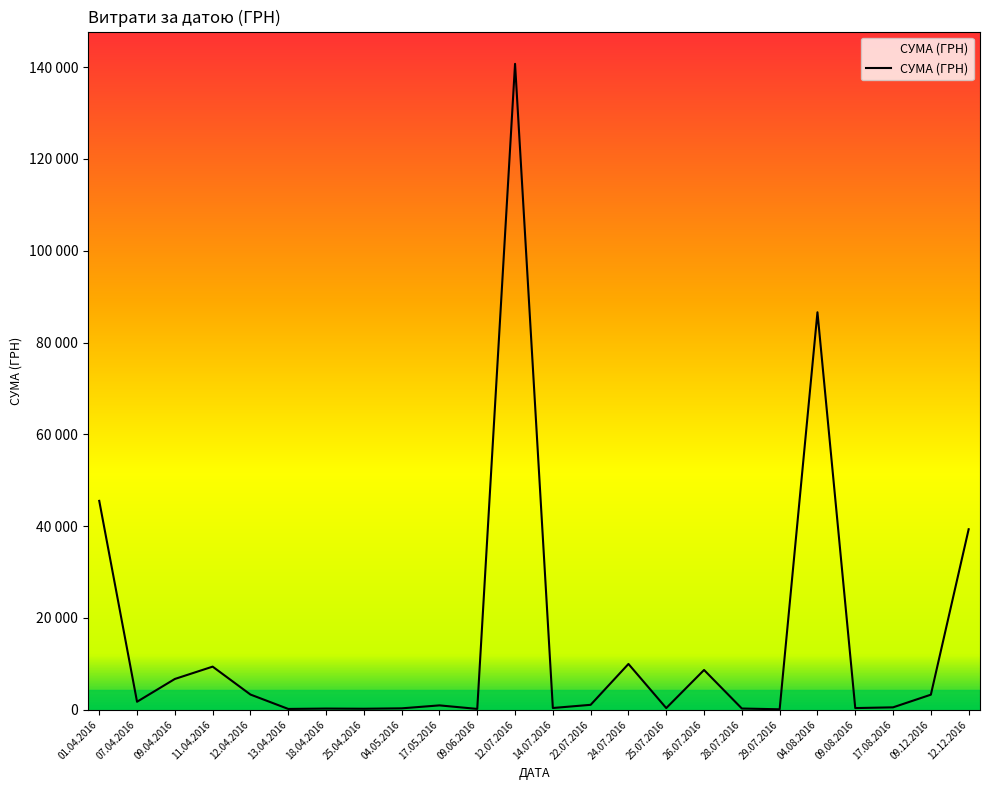

What is the label of the 5th point from the right?

04.08.2016